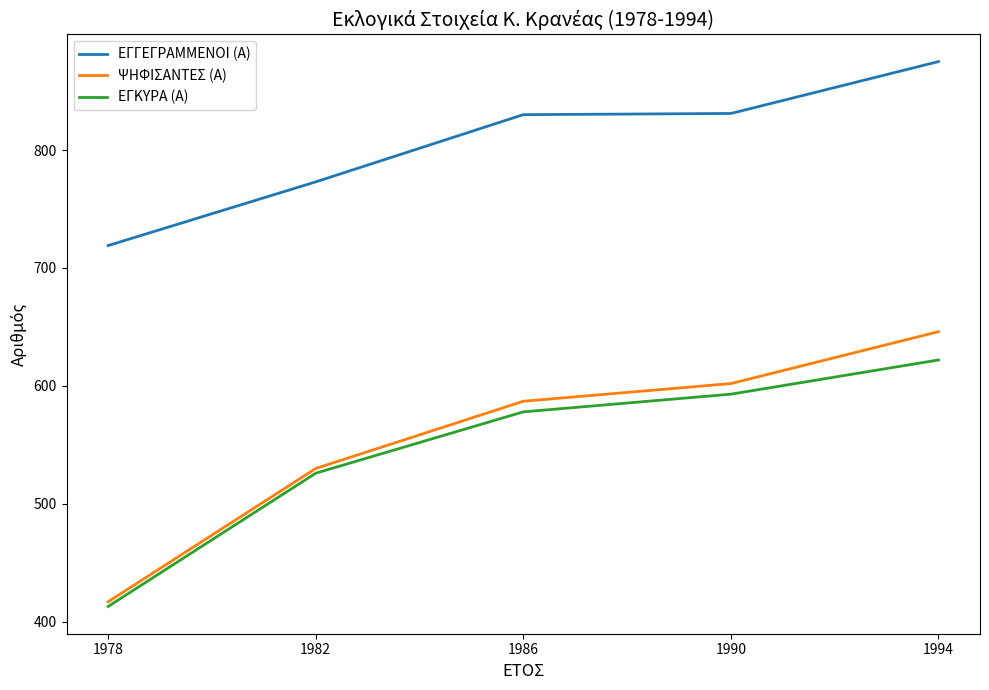

True or false: ΨΗΦΙΣΑΝΤΕΣ (Α) and ΕΓΓΕΓΡΑΜΜΕΝΟΙ (Α) intersect in this chart.

False